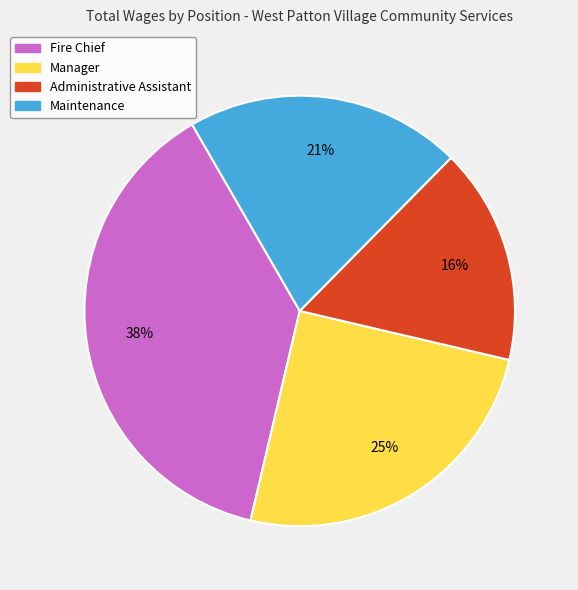

What percentage is the Manager slice, to the nearest percent?

25%